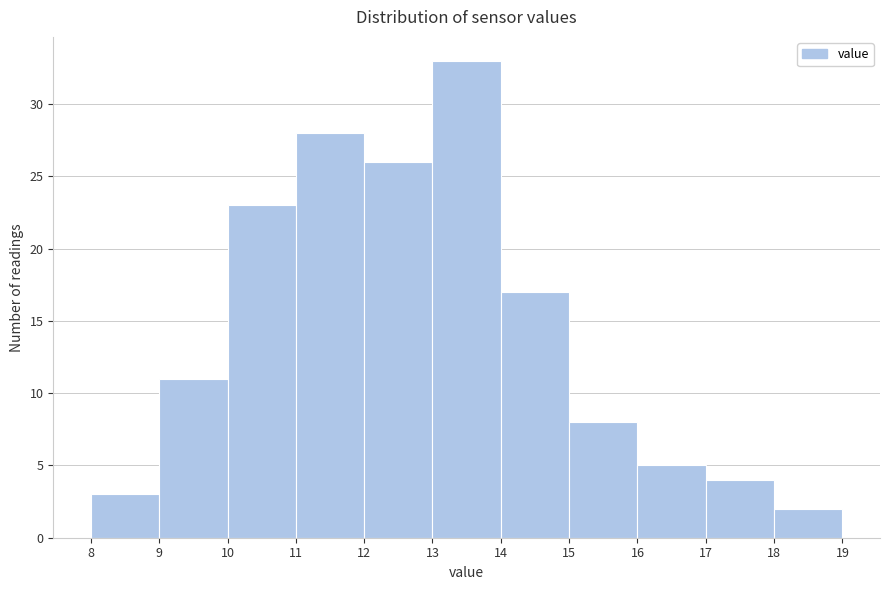

What is the height of the bar covering 10 to 11 on the x-axis? The values are not printed on the chart, so give them approximately, as read against the axis.

23